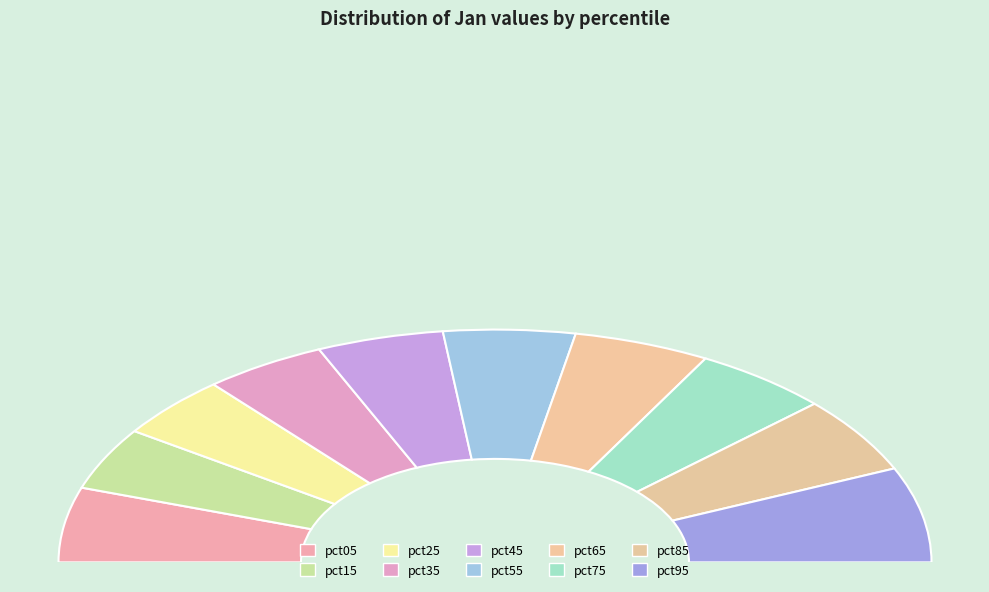

Is the sum of pct25 and pct15 greater than half?

No